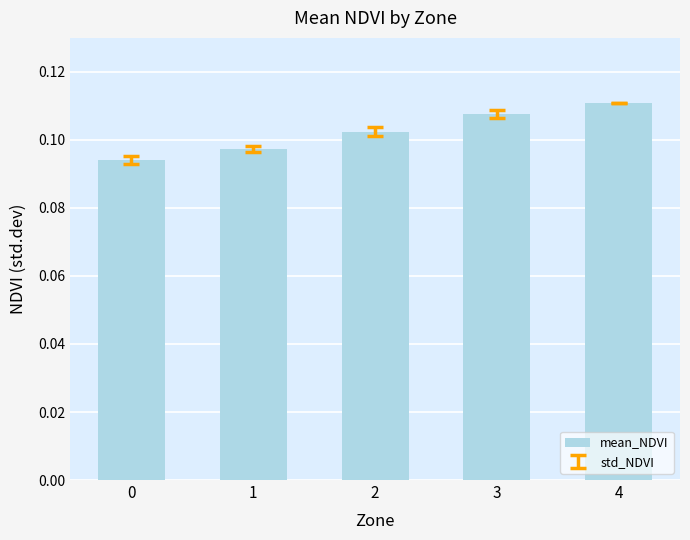

List the labels in order of value, largest first.

4, 3, 2, 1, 0